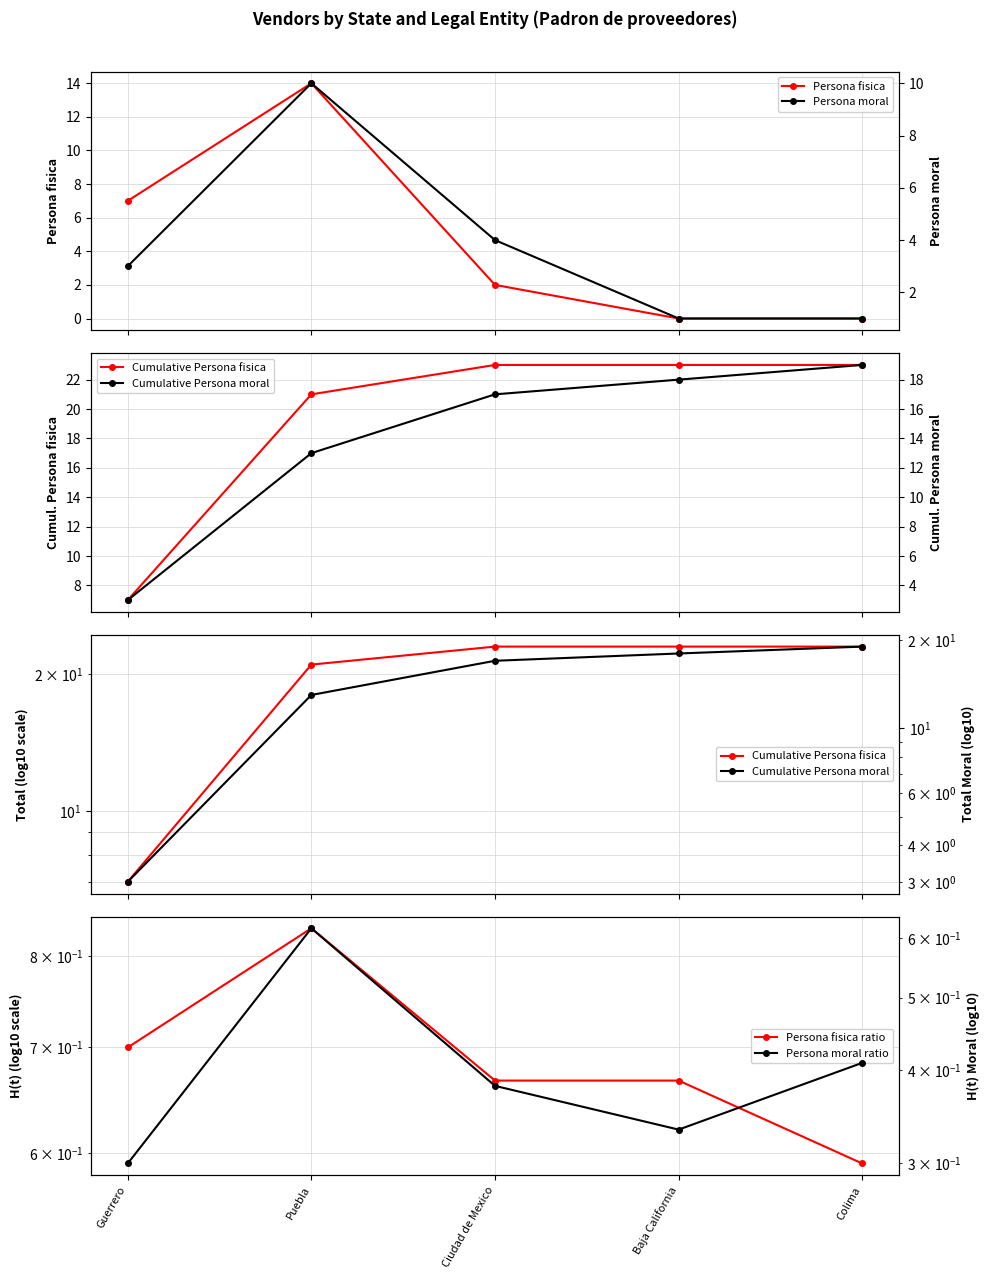

At which label is Persona fisica ratio closest to 0?

Colima